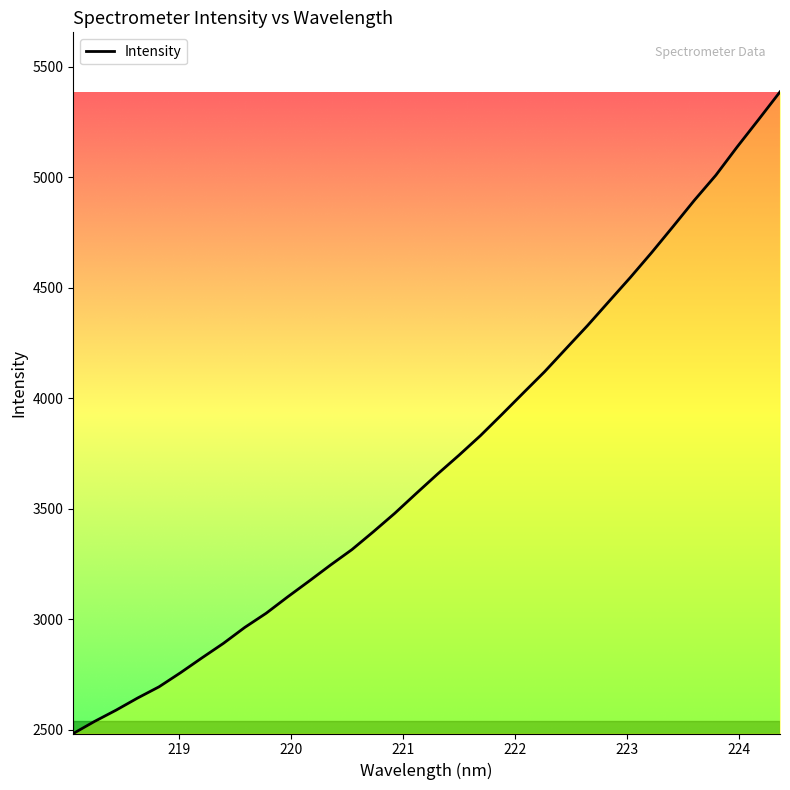

How many lines are shown in the chart?

1